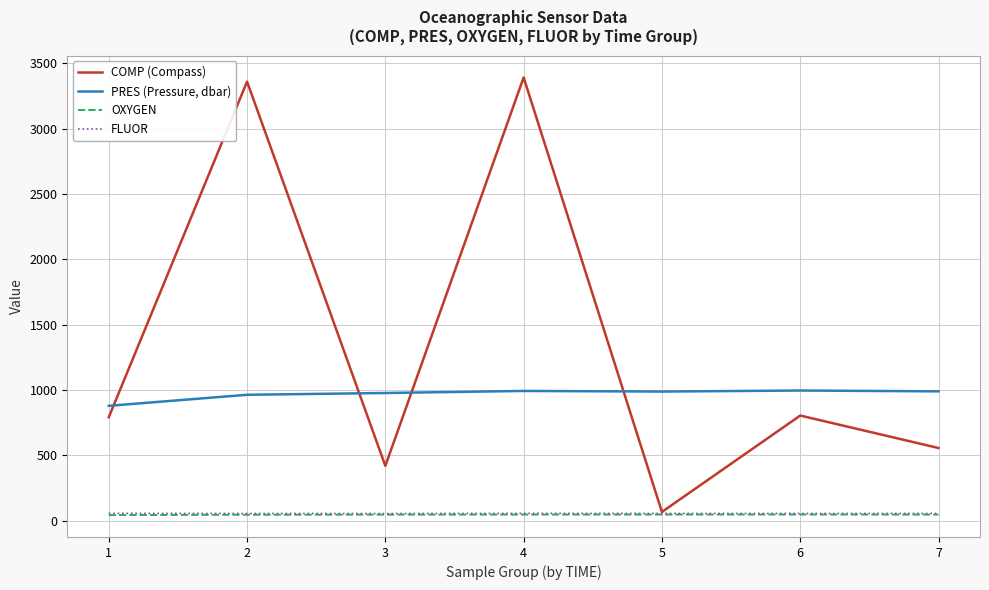

Which series has the largest total across all categories?

COMP (Compass)